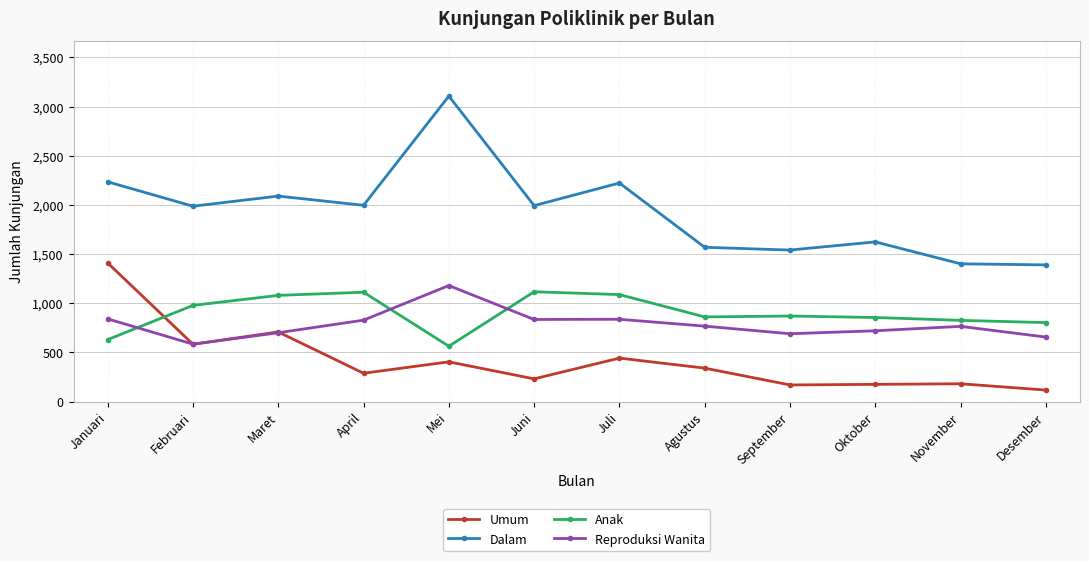

True or false: Anak has a value of 1406 at Agustus.

False